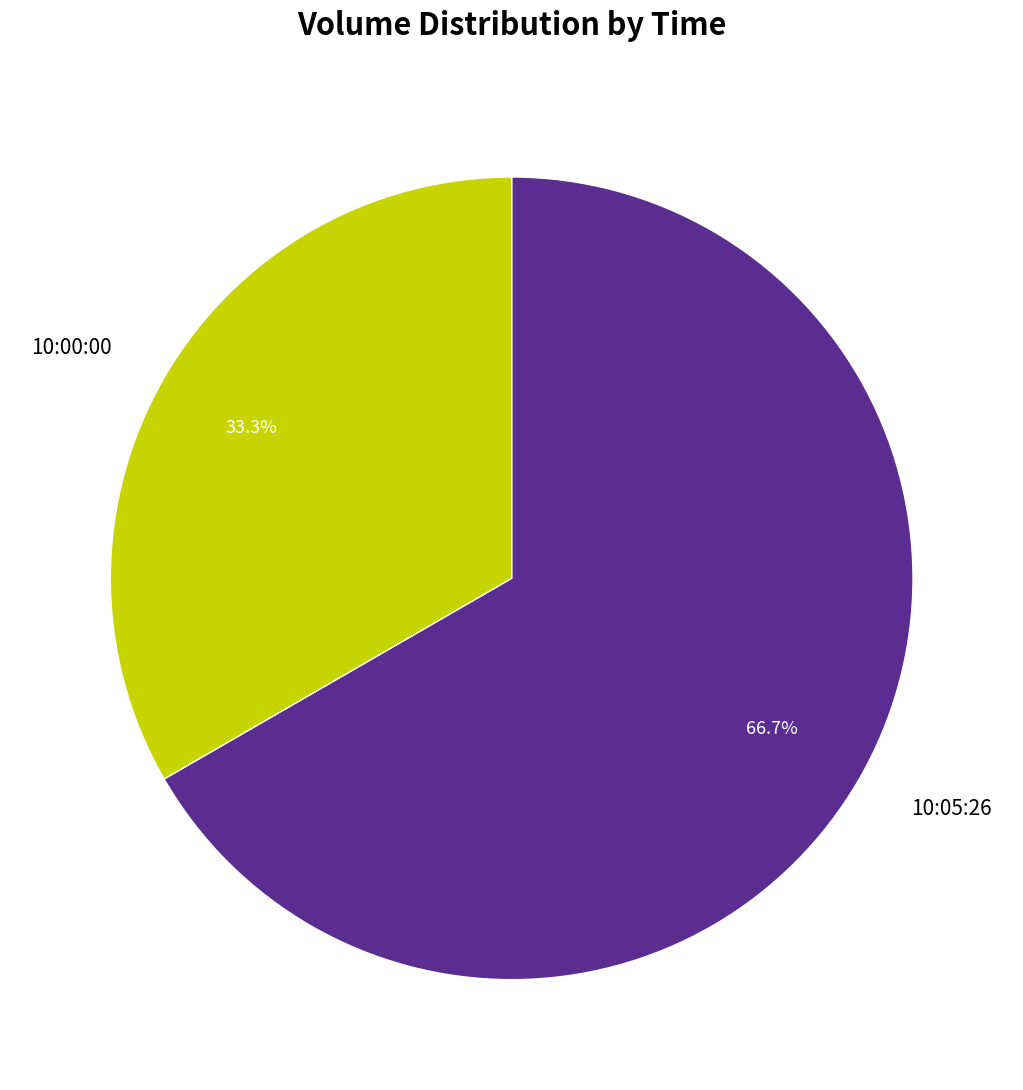

Which category has the smallest portion of the pie?

10:00:00